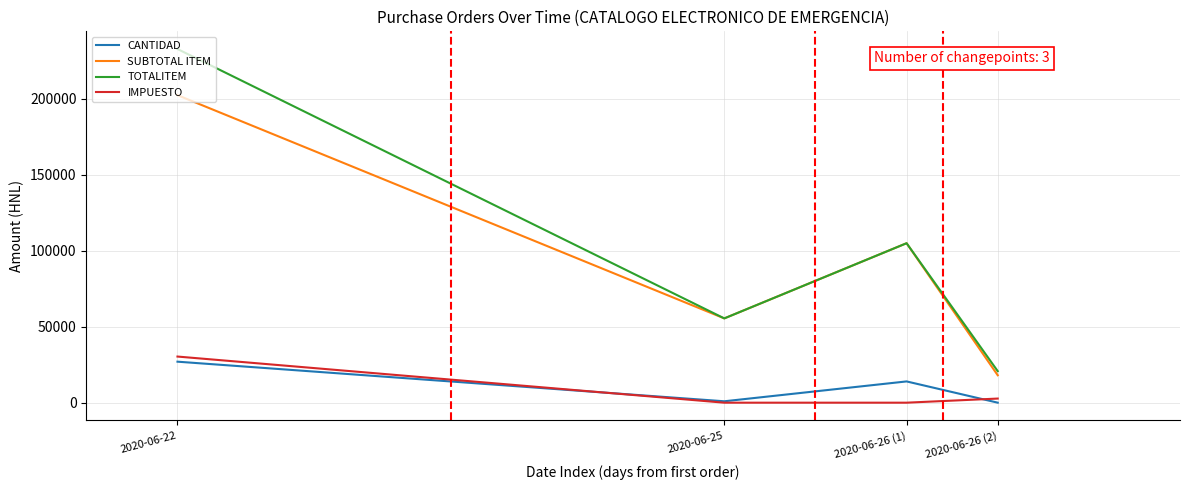

At how many categories does at least one series exceed 73916?

2